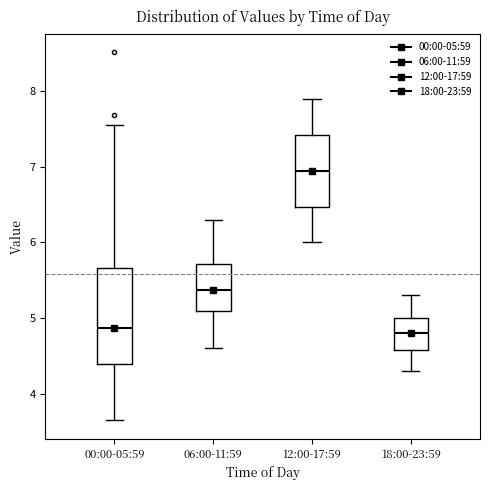

Reading left to right, read every box against the y-axis: the position of its median line, the range the box covers, and the ends of its whiskers. The values are not printed on the chart, so give them approximately, as read against the axis.

00:00-05:59: median 4.9, box 4.4 to 5.7, whiskers 3.7 to 7.6
06:00-11:59: median 5.4, box 5.1 to 5.7, whiskers 4.6 to 6.3
12:00-17:59: median 7.0, box 6.5 to 7.4, whiskers 6.0 to 7.9
18:00-23:59: median 4.8, box 4.6 to 5.0, whiskers 4.3 to 5.3